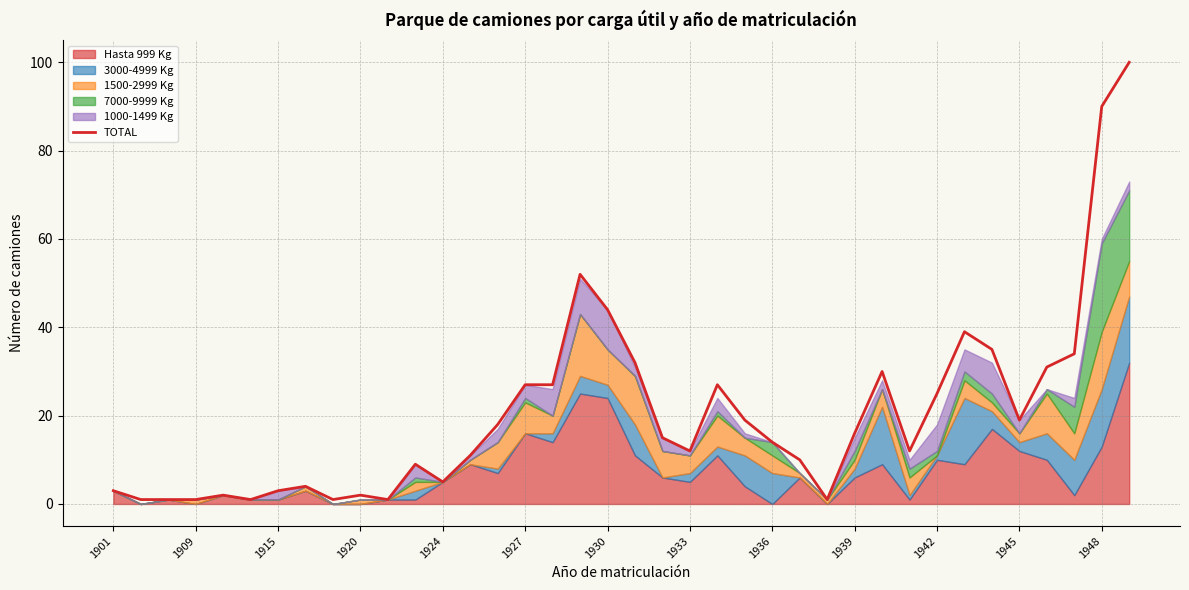

What is the difference between the maximum and minimum values?

99